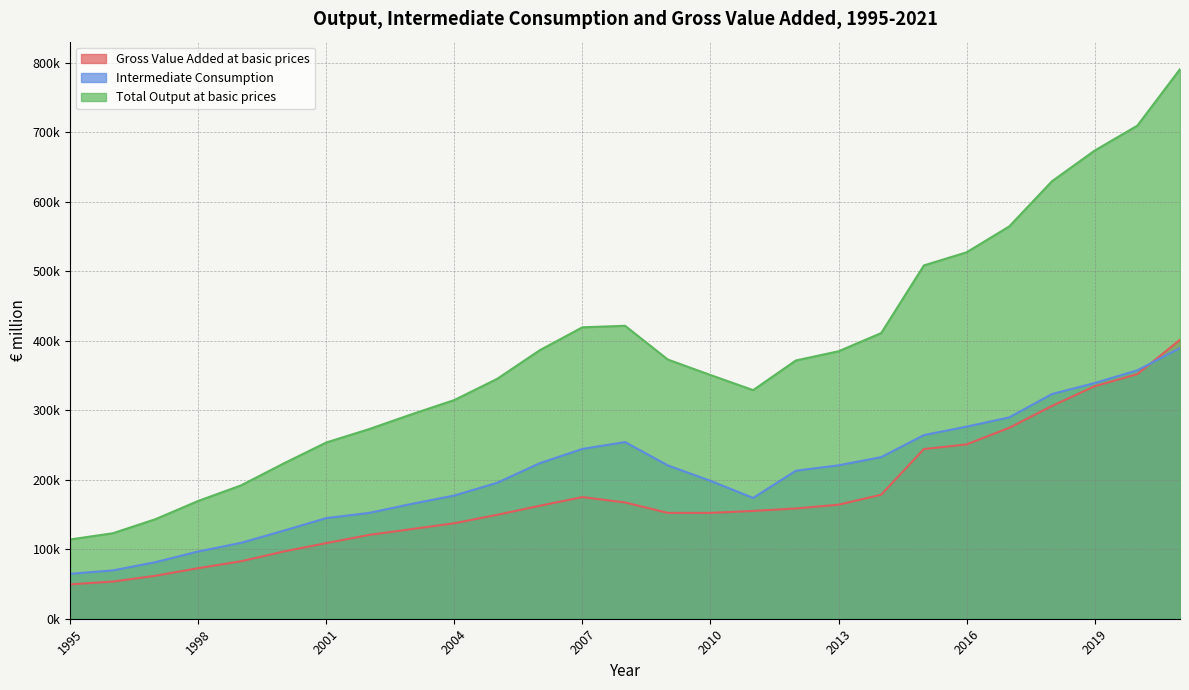

True or false: Gross Value Added at basic prices and Total Output at basic prices intersect in this chart.

False